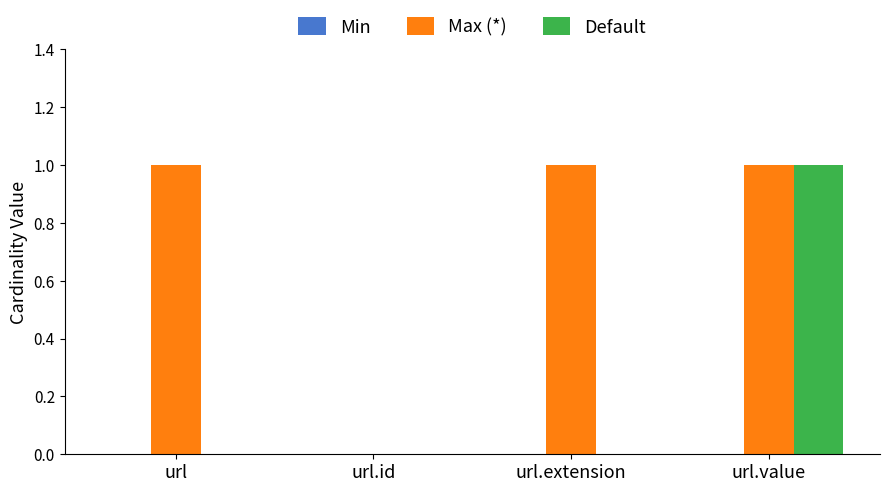

Are the bars grouped side by side (vs. stacked)?

Yes